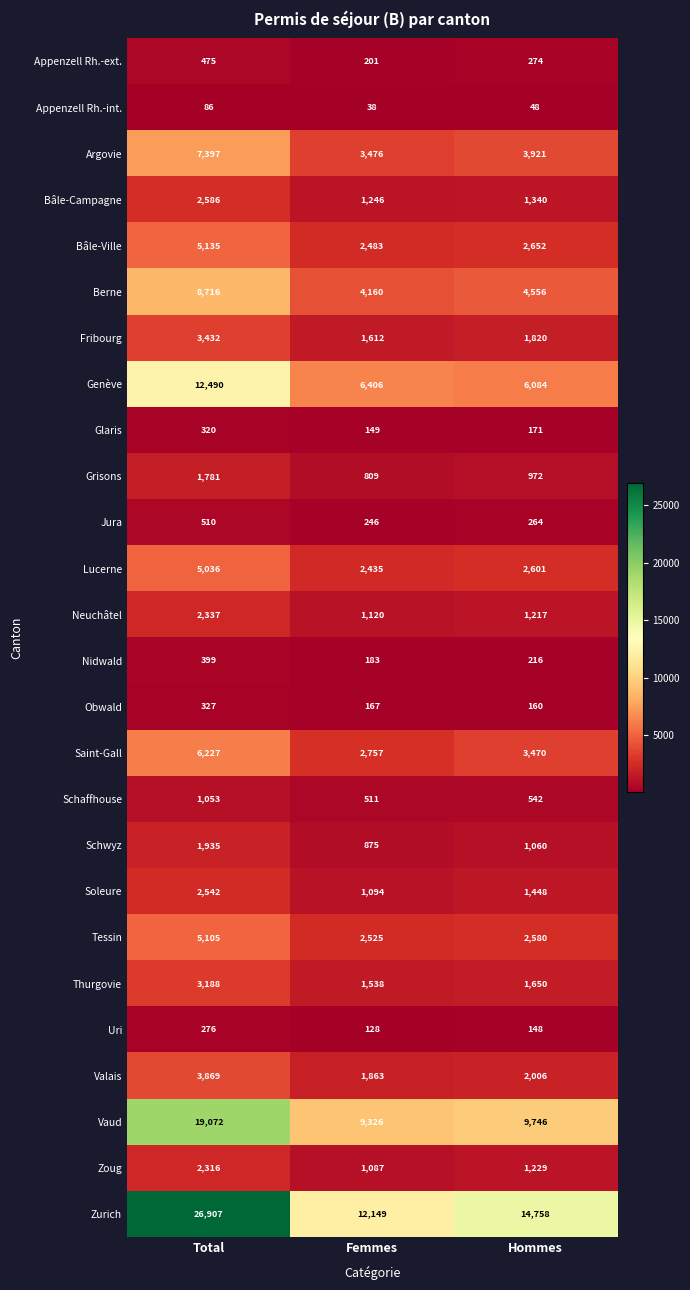

Is it true that Argovie equals 7397 at Total?

True